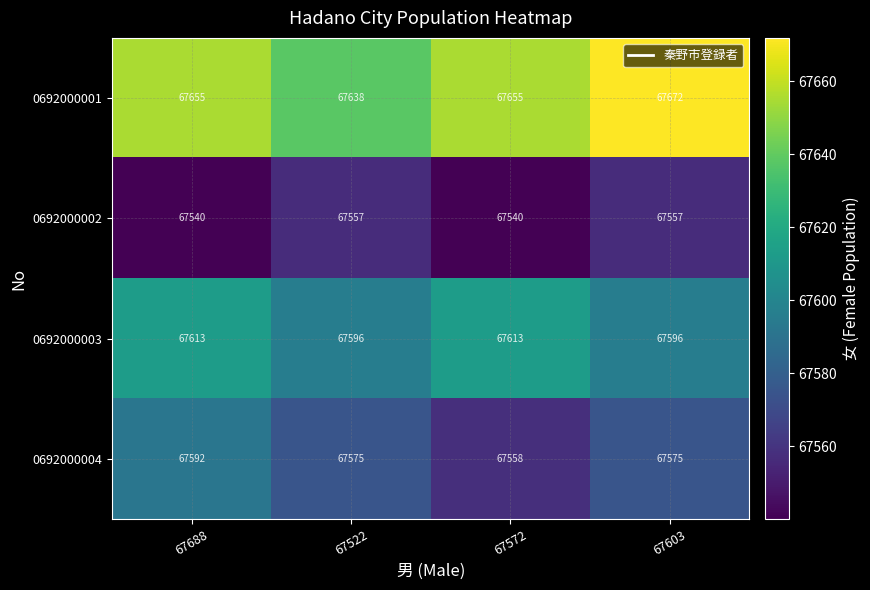

Reading left to right, transcribe all the data shown in this chart.

0692000001: 67655	67638	67655	67672
0692000002: 67540	67557	67540	67557
0692000003: 67613	67596	67613	67596
0692000004: 67592	67575	67558	67575